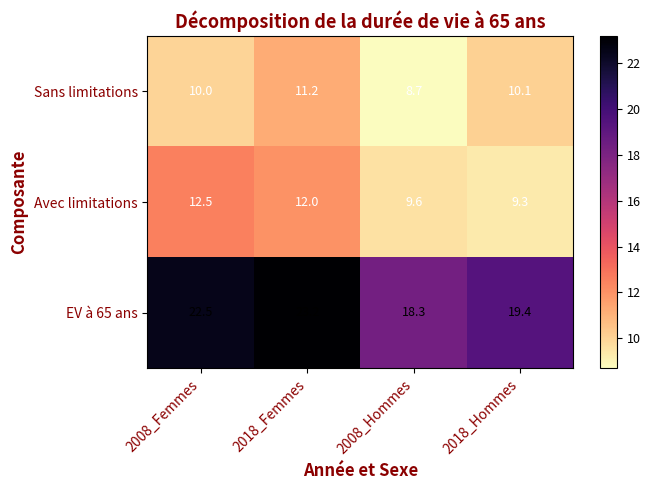

At which category is the sum across all series the highest?

2018_Femmes